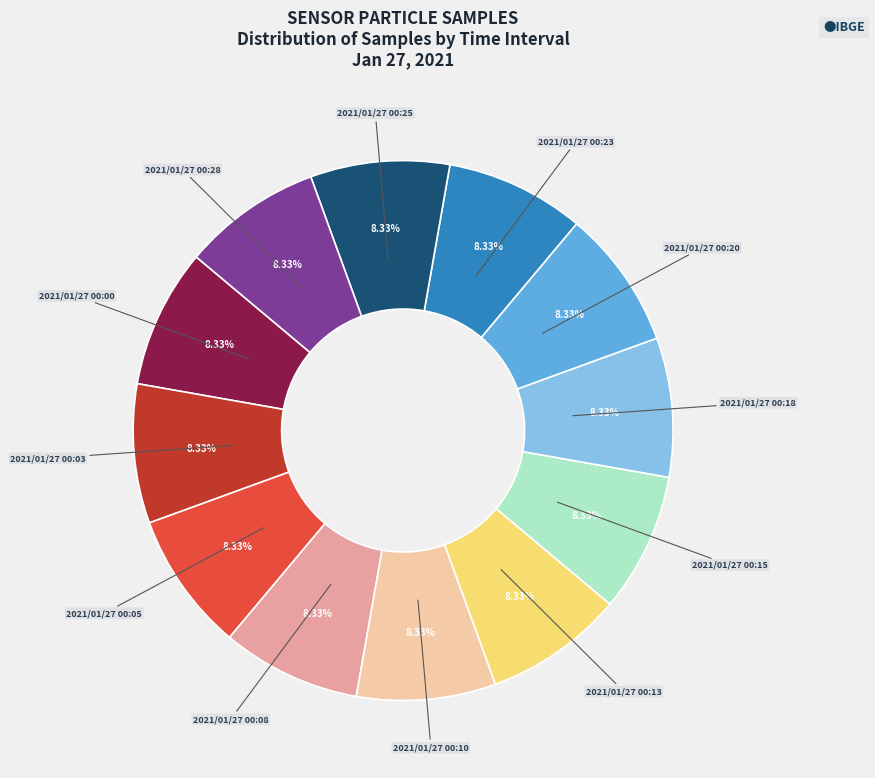

Count the number of slices in the pie.

12